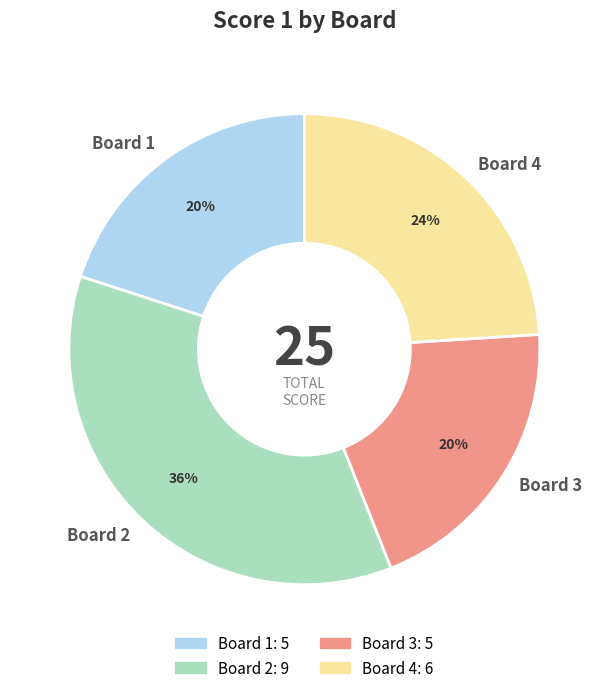

Is it true that Board 1 is 34% of the pie?

False